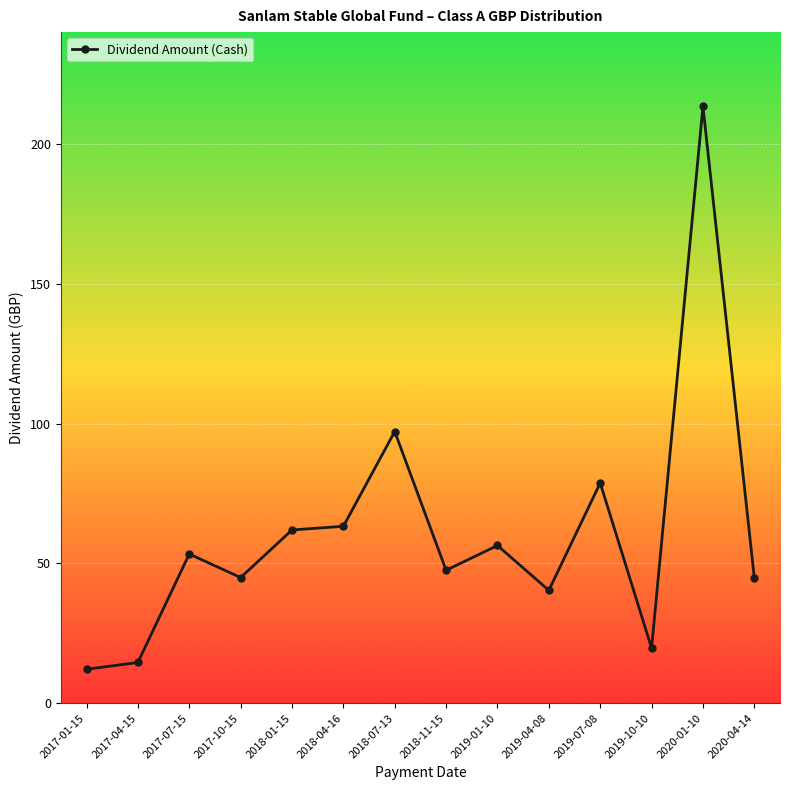

Where is the first local maximum?

2017-07-15